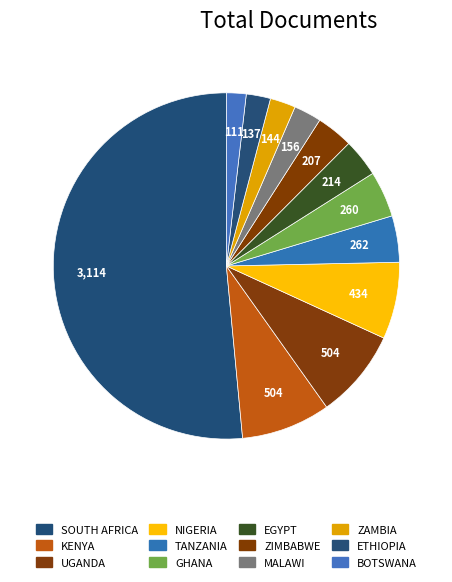

Which category has the smallest portion of the pie?

Botswana